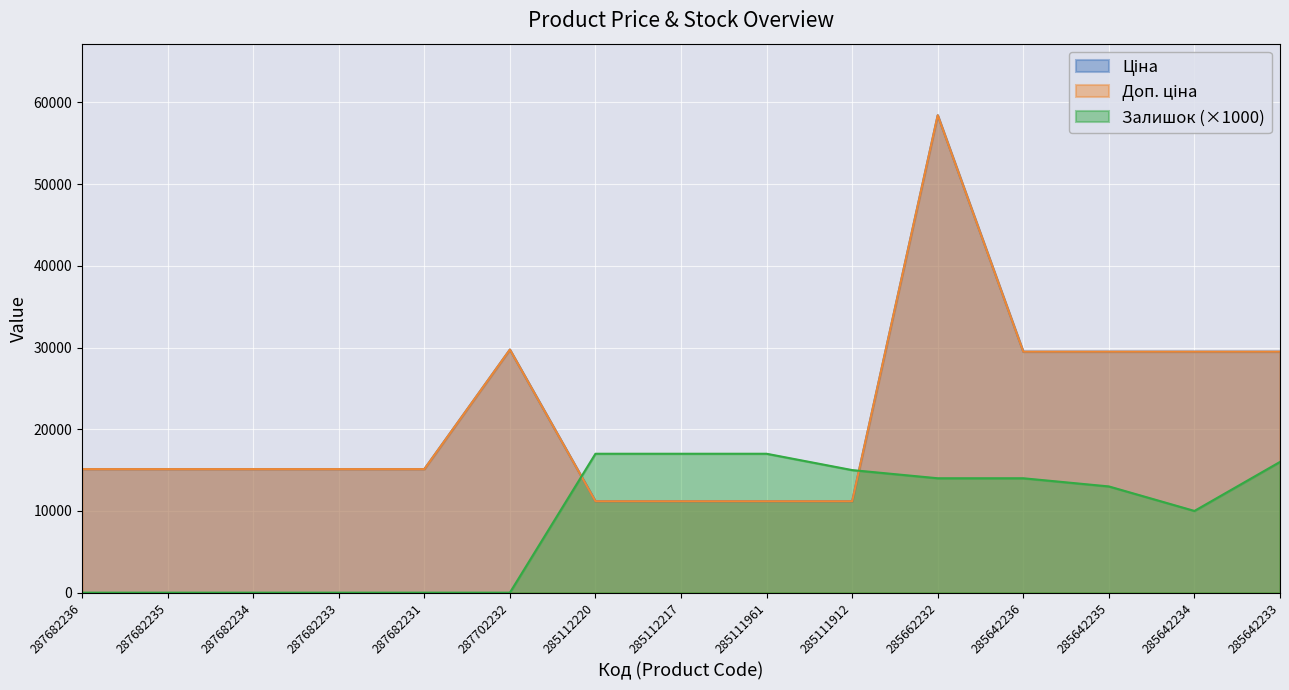

At which label does Залишок reach its peak?

285112220